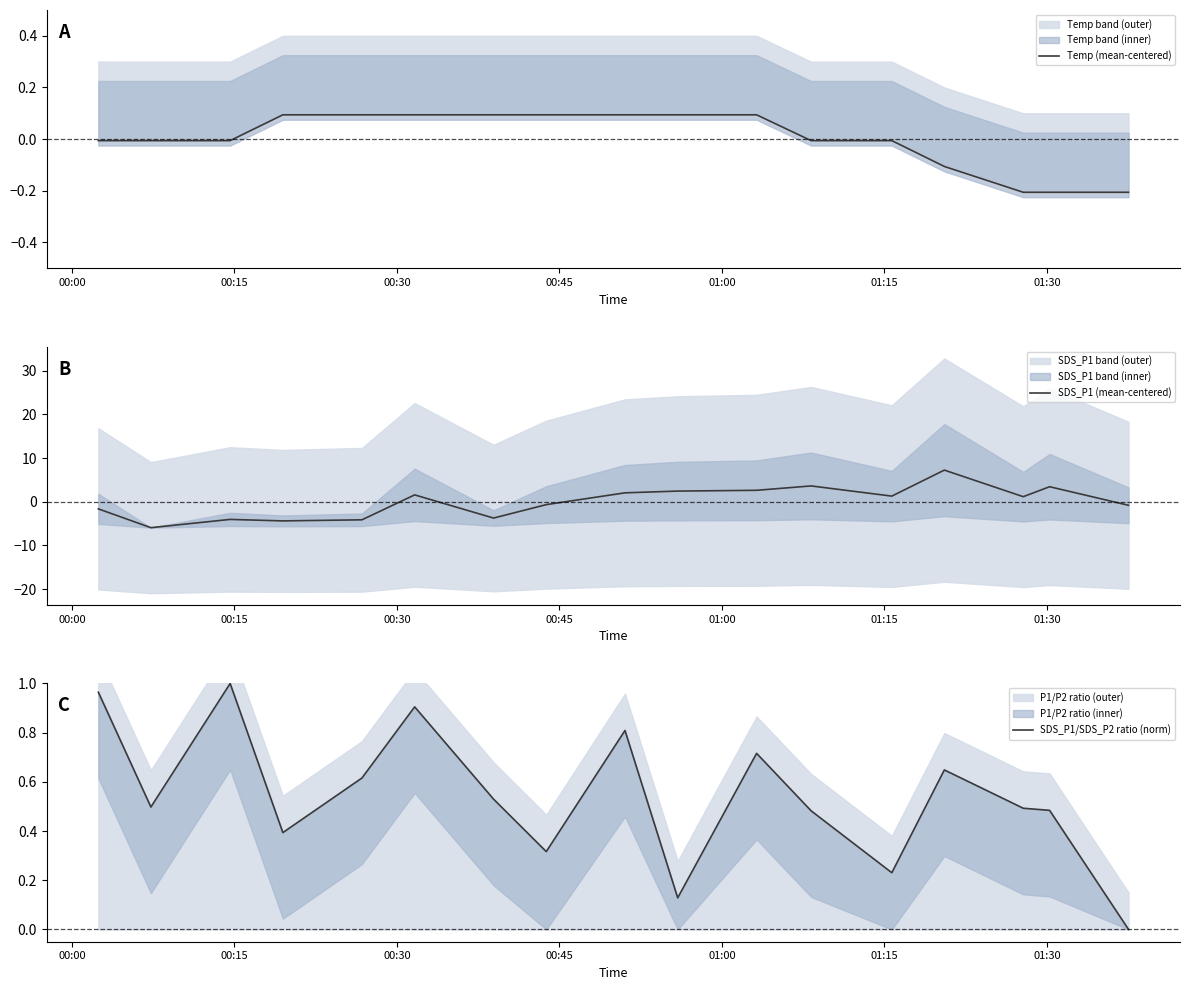

What is the highest value of the SDS_P1 (mean-centered) series?

7.2